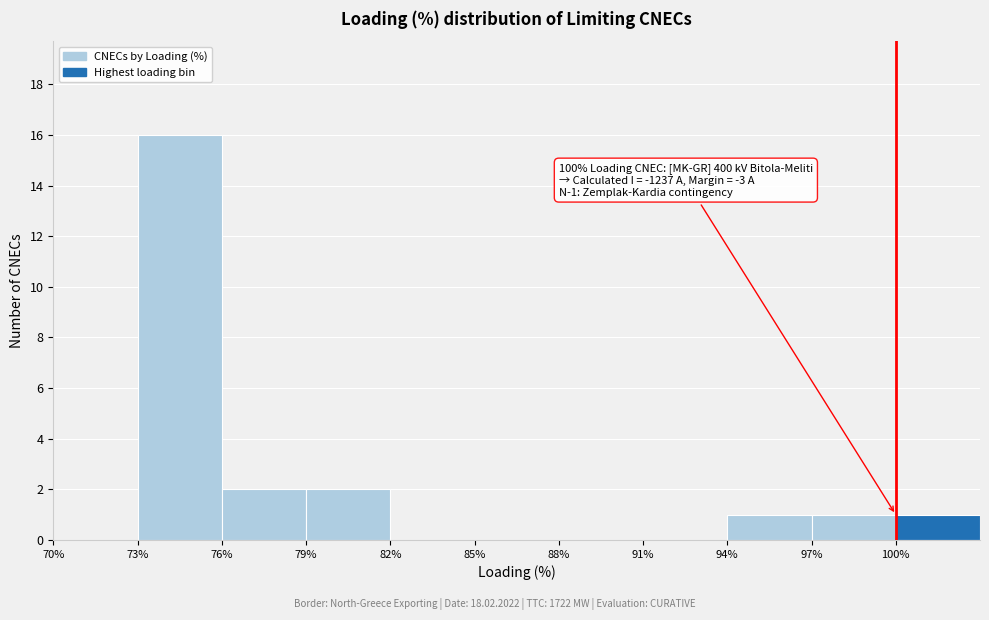

Which range on the x-axis has the tallest bar?

73 to 76